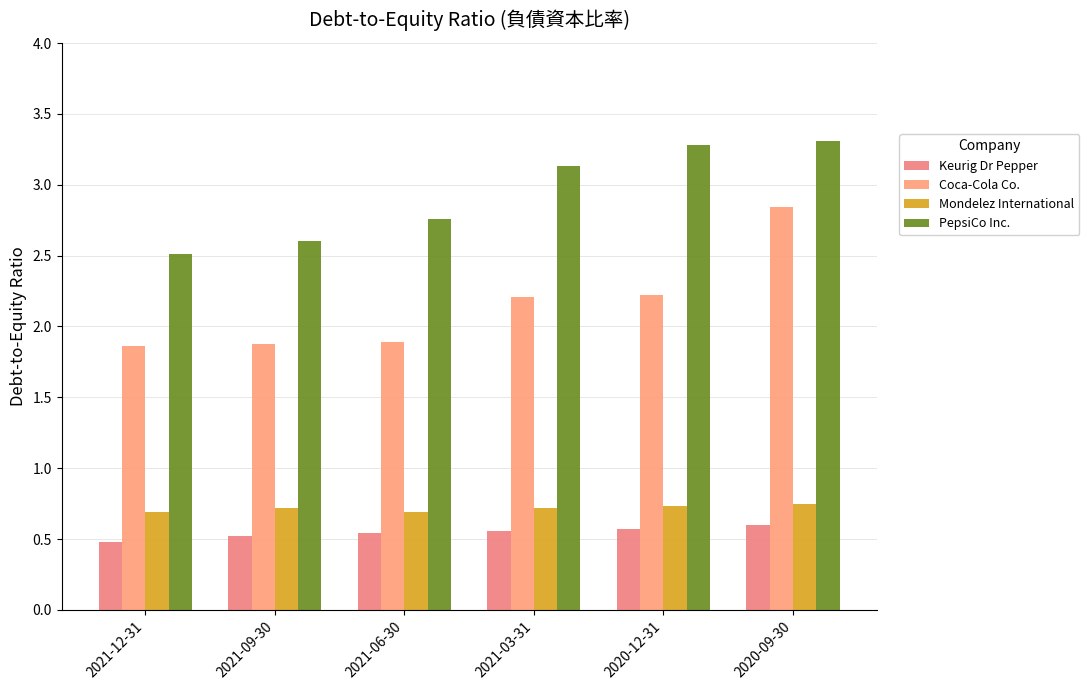

How many distinct data groups are displayed?

4